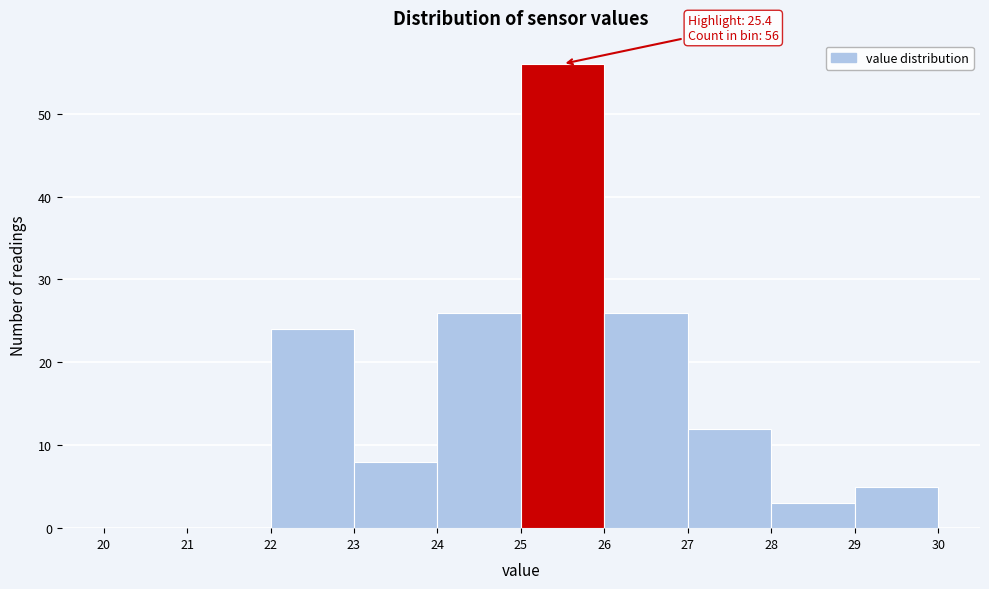

Which range on the x-axis has the tallest bar?

25 to 26